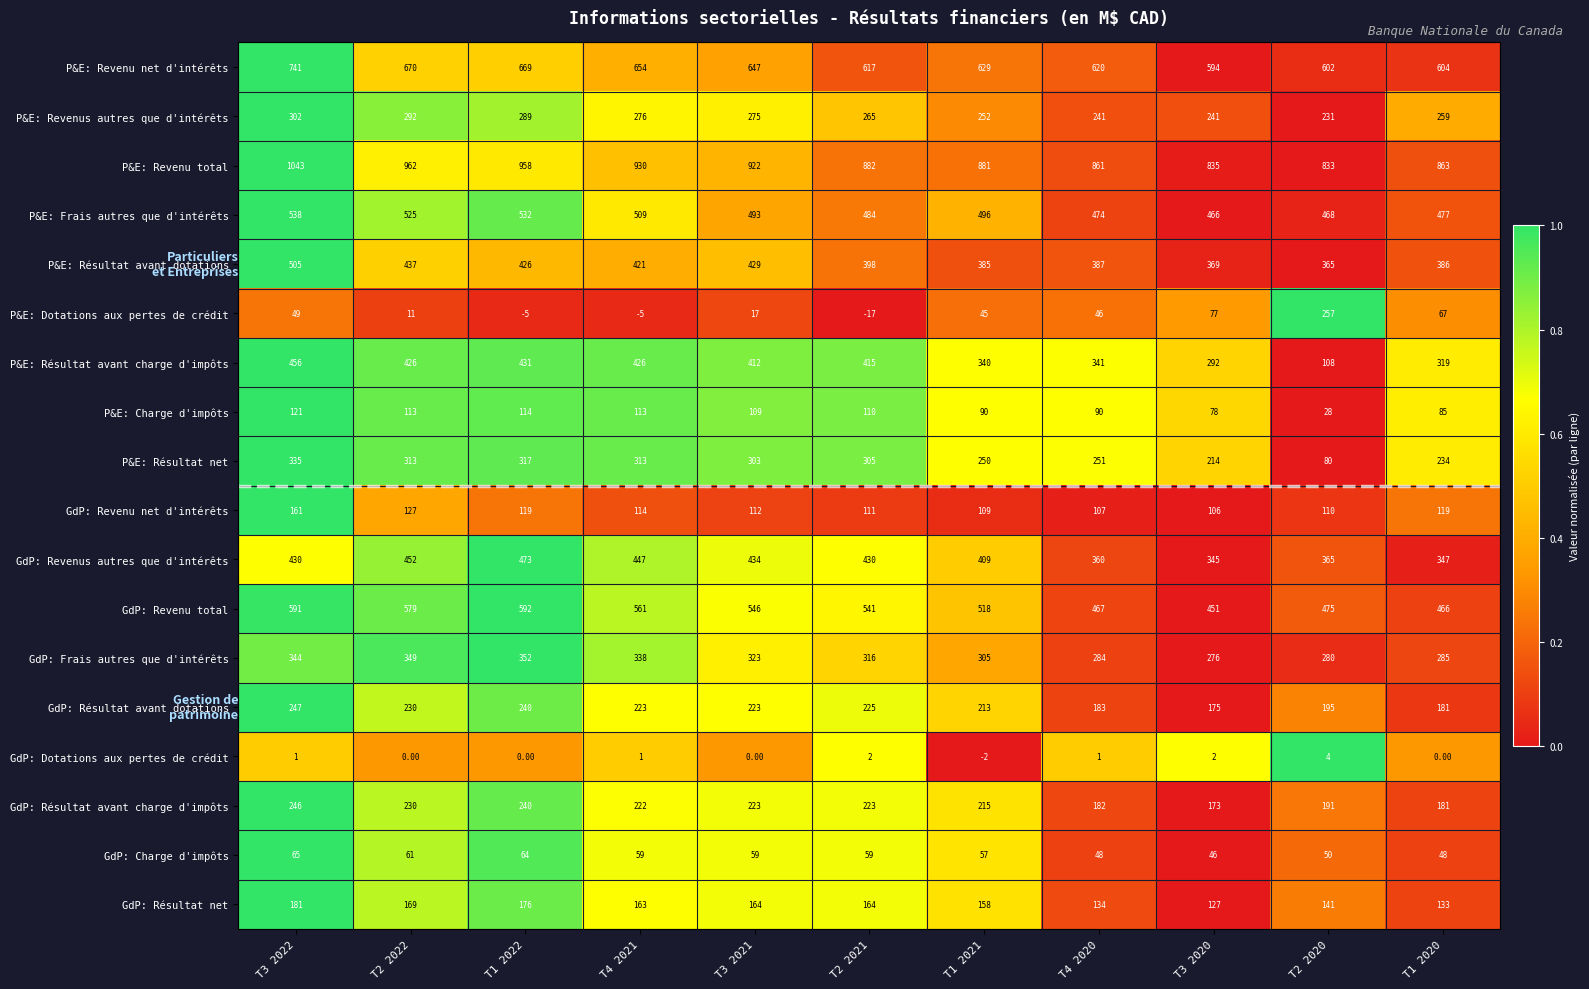

What is the sum of all GdP: Résultat avant charge d'impôts values?

2326